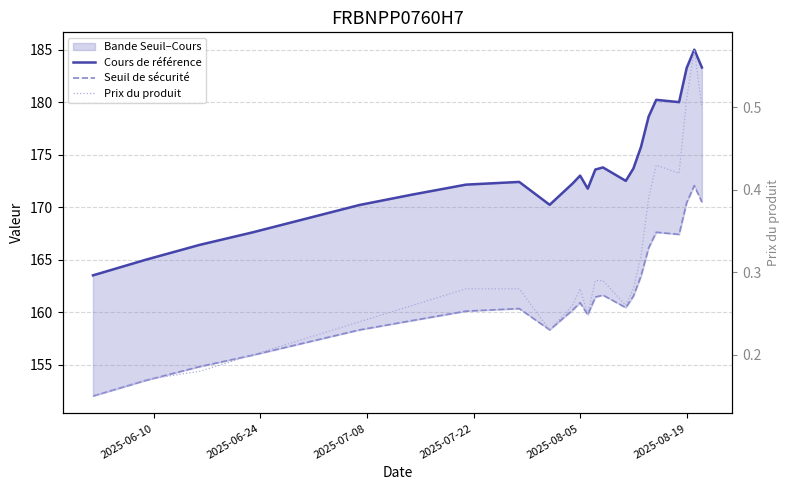

Rank the series by their maximum value, from highest to lowest.

Cours de référence, Seuil de sécurité, Prix du produit